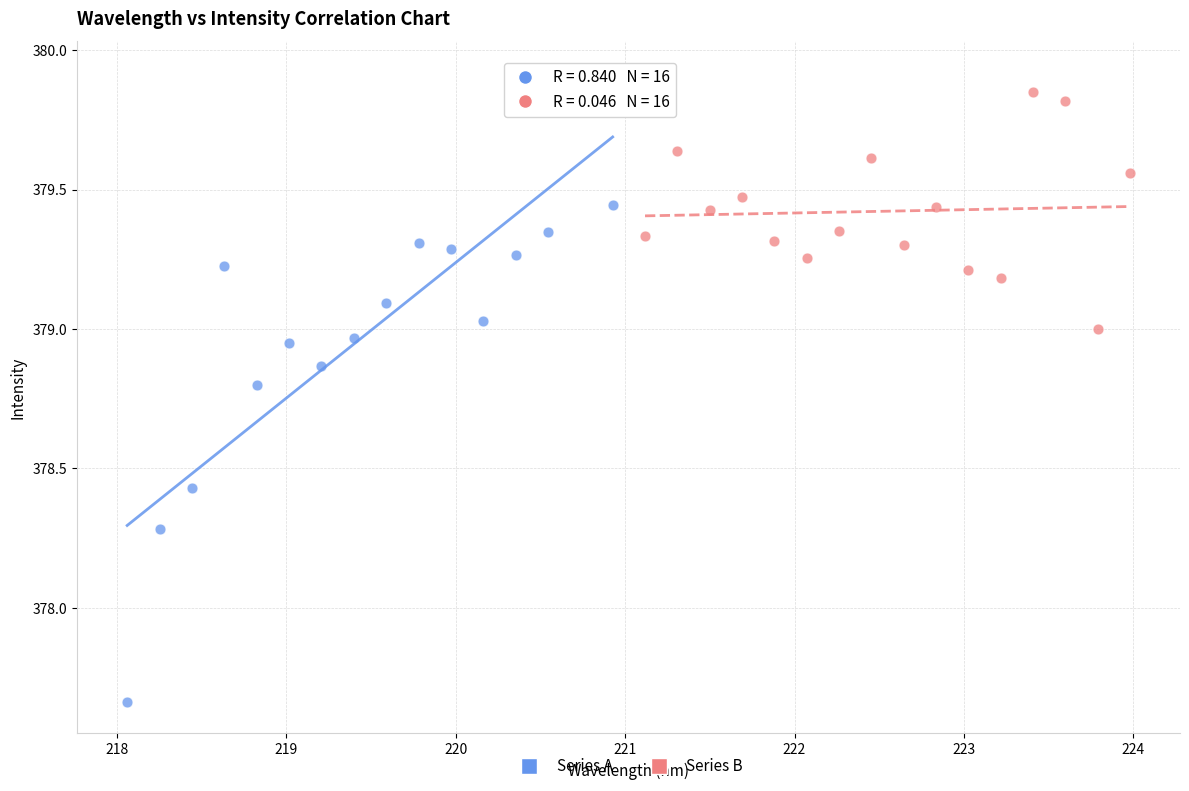

Which series has the largest Y range (max minus min)?

Series A